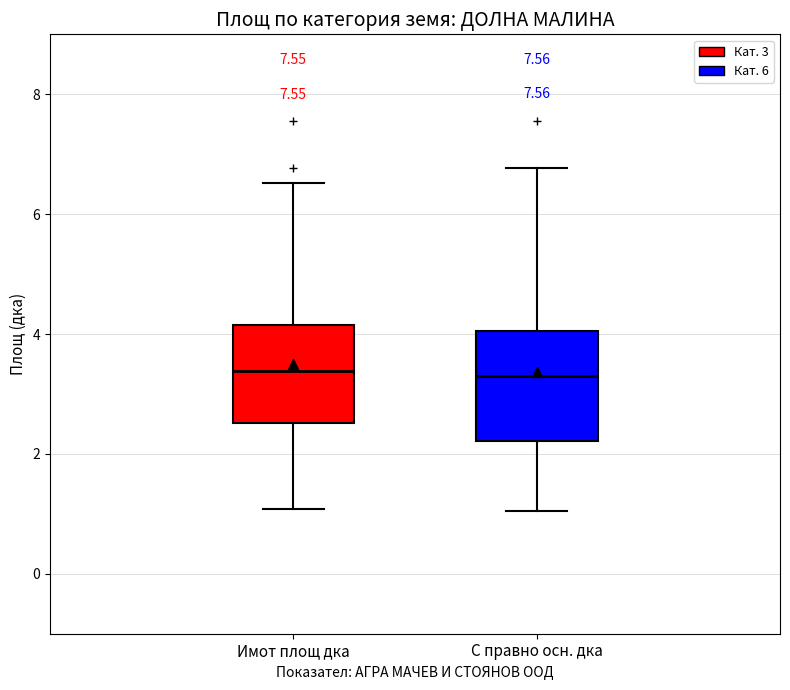

Reading left to right, transcribe this box plot: for each box, give where its median line is, the range the box spans, and where its two whiskers end, as read against the y-axis. The values are not printed on the chart, so give them approximately, as read against the axis.

Имот площ дка: median 3.4, box 2.6 to 4.2, whiskers 1.0 to 6.6
С правно осн. дка: median 3.2, box 2.2 to 4.0, whiskers 1.0 to 6.8